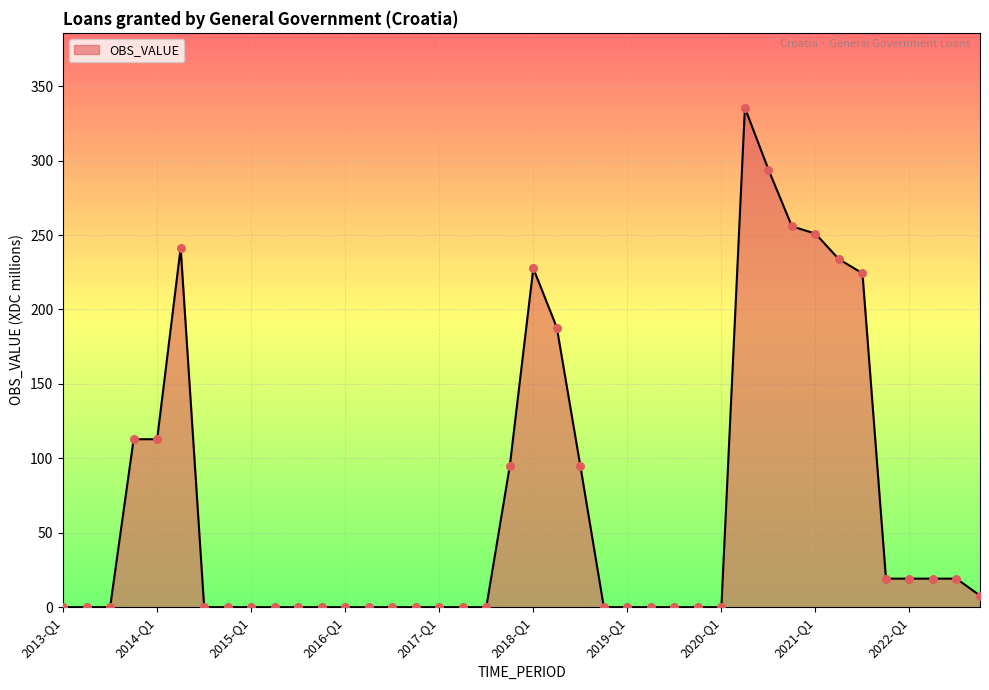

What is the maximum value shown in the chart?

335.5